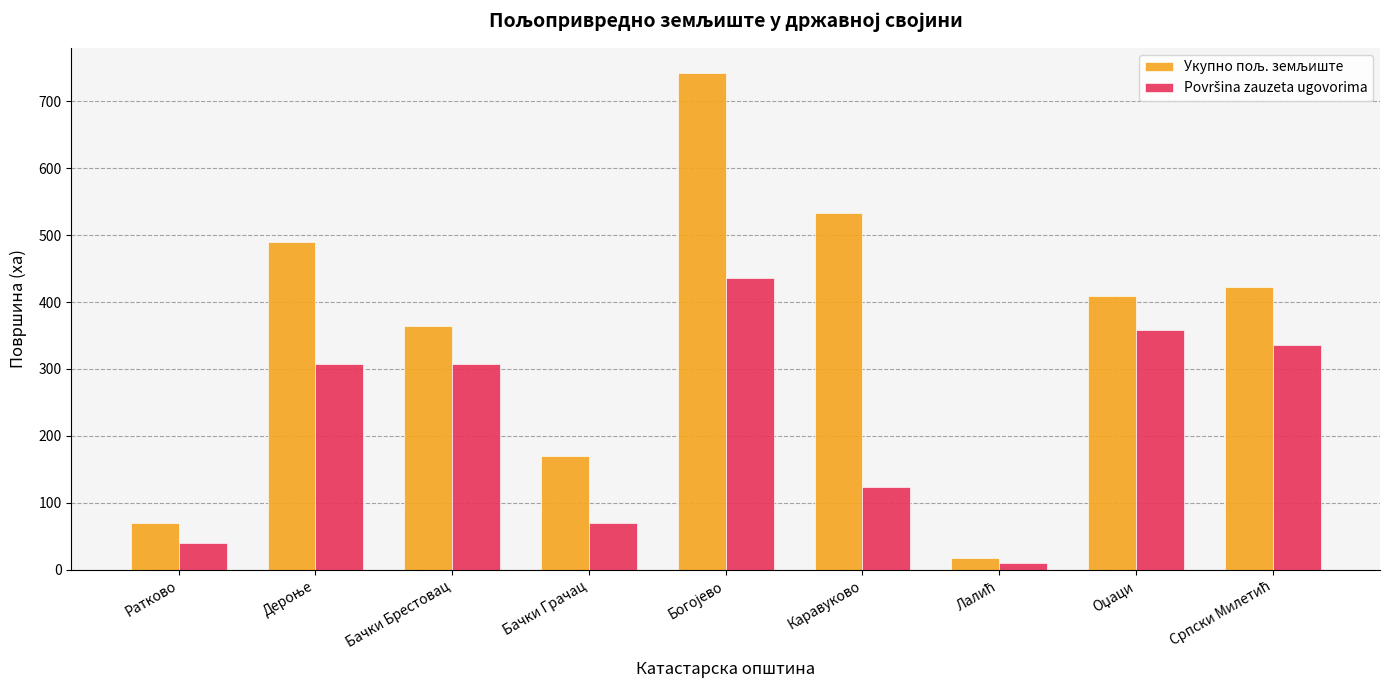

What is the spread (max minus min) of values at Бачки Брестовац?

57.6